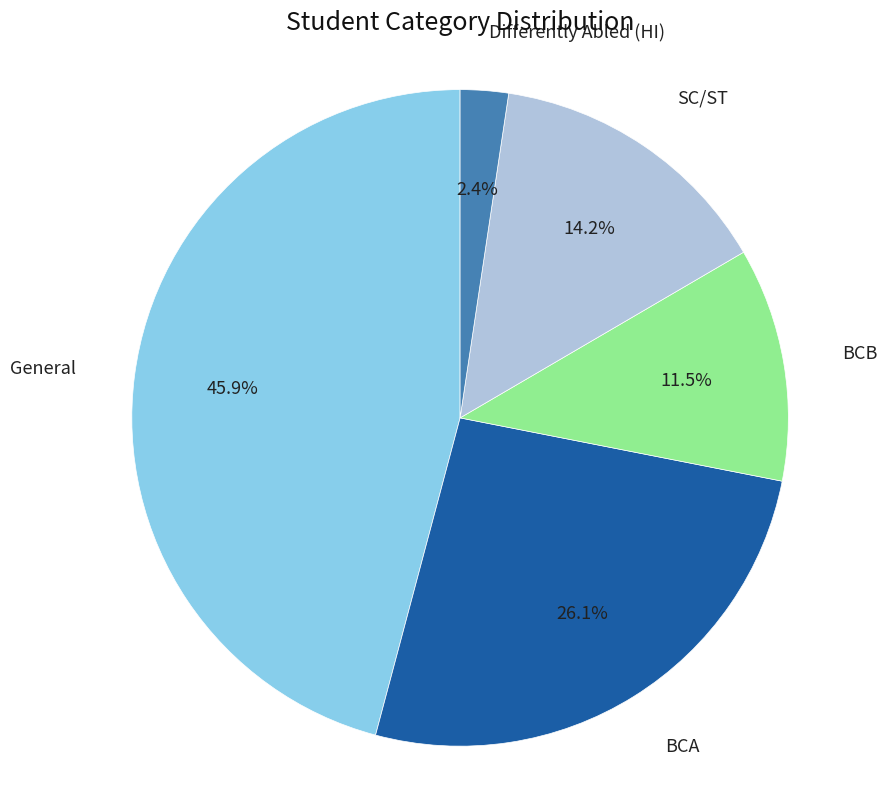

Is there a majority slice in this chart?

No